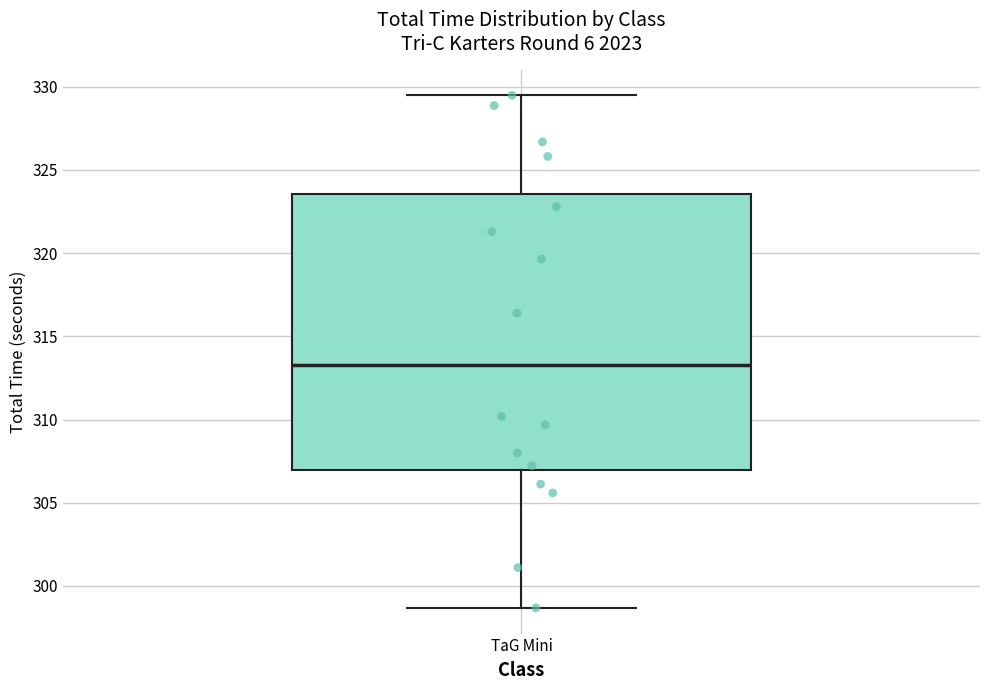

Read this box plot against the y-axis: the position of the median line, the range covered by the box, and the ends of both whiskers. The values are not printed on the chart, so give them approximately, as read against the axis.

median 313.5, box 307.0 to 323.5, whiskers 298.5 to 329.5